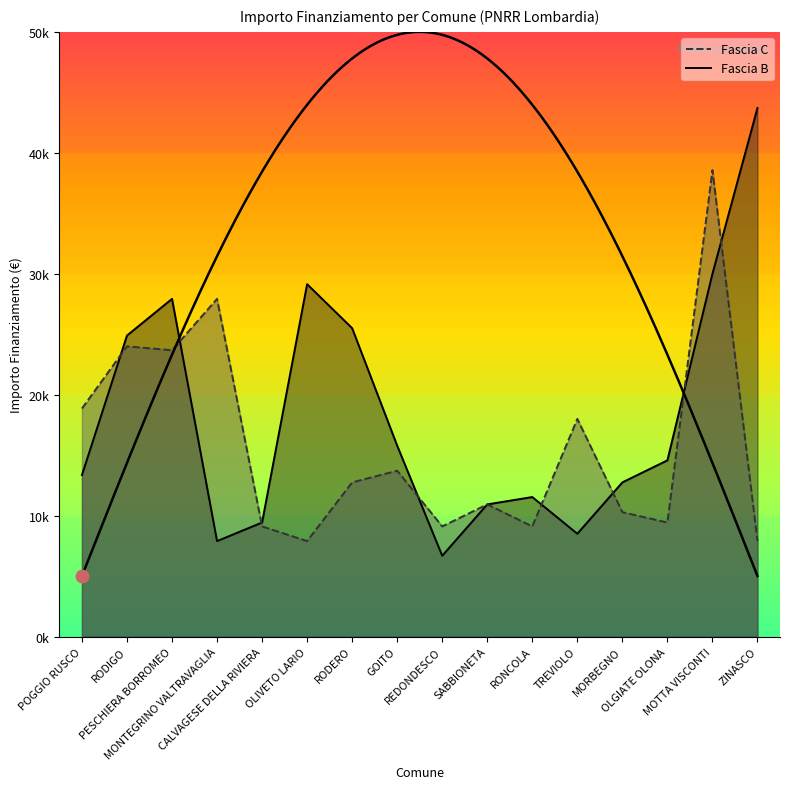

Rank the categories by Fascia C value from lowest to highest.

OLIVETO LARIO, ZINASCO, CALVAGESE DELLA RIVIERA, REDONDESCO, RONCOLA, OLGIATE OLONA, MORBEGNO, SABBIONETA, RODERO, GOITO, TREVIOLO, POGGIO RUSCO, PESCHIERA BORROMEO, RODIGO, MONTEGRINO VALTRAVAGLIA, MOTTA VISCONTI